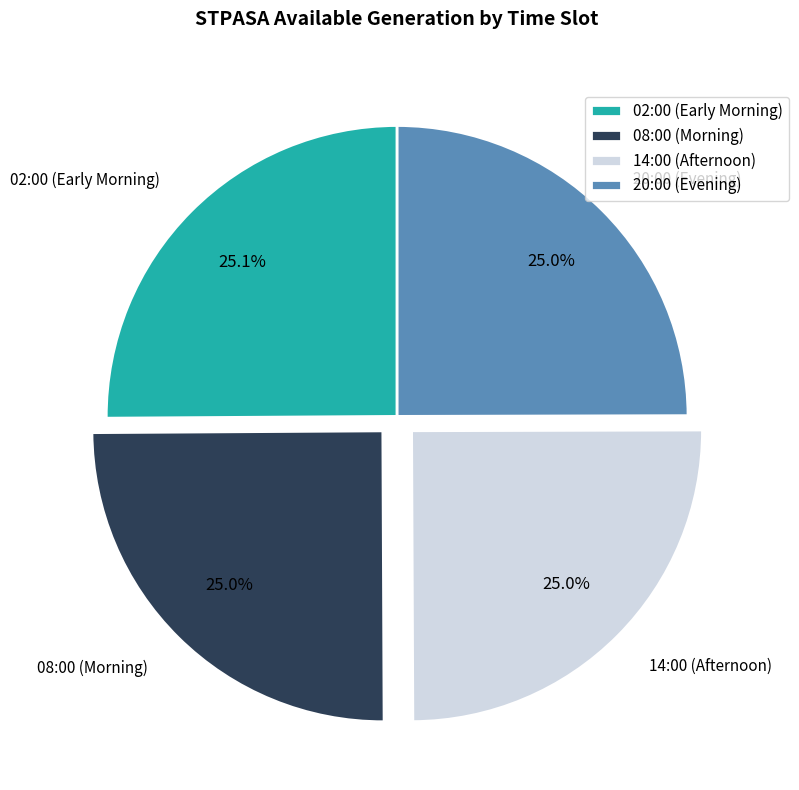

How much of the chart is everything except 08:00 (Morning)?

75.0%